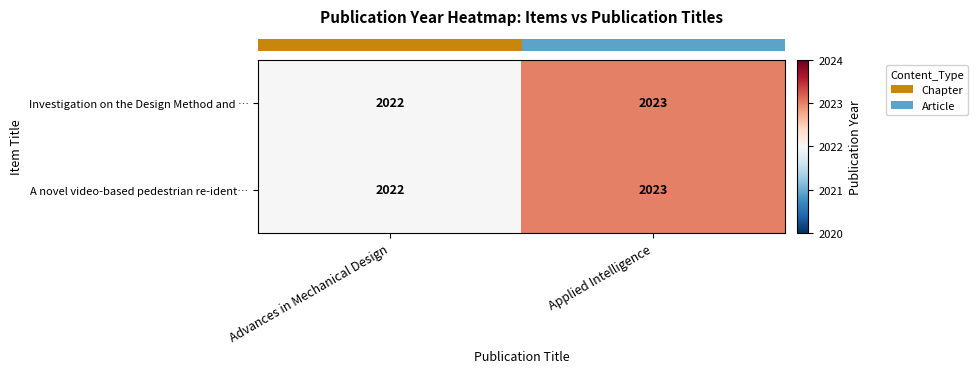

How many values in the Investigation on the Design Method and … series are below 2023?

1